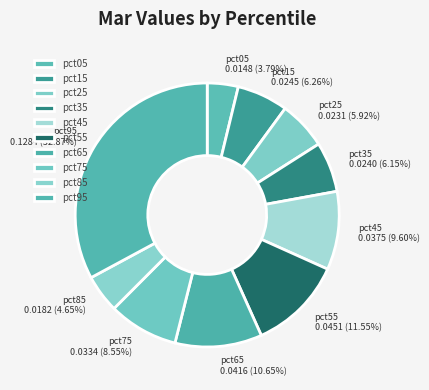

Which category has the biggest portion of the pie?

pct95